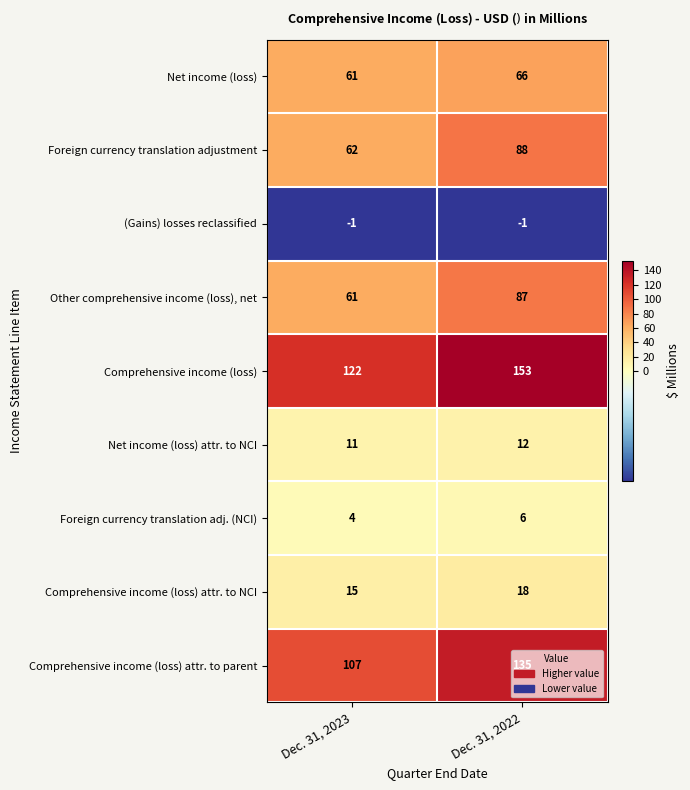

True or false: Comprehensive income (loss) attr. to parent has a value of 187 at Dec. 31, 2023.

False